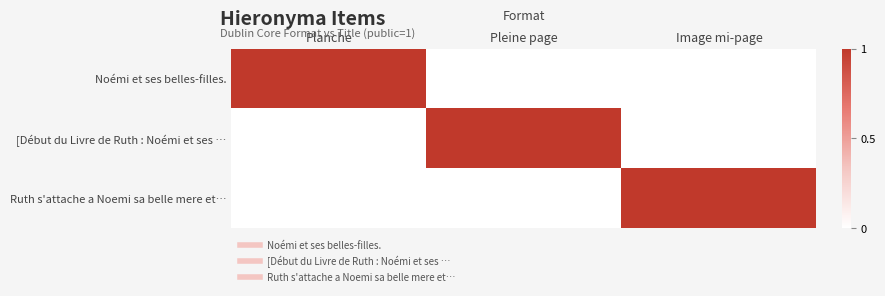

Which has a higher value, Pleine page or Planche?

Planche